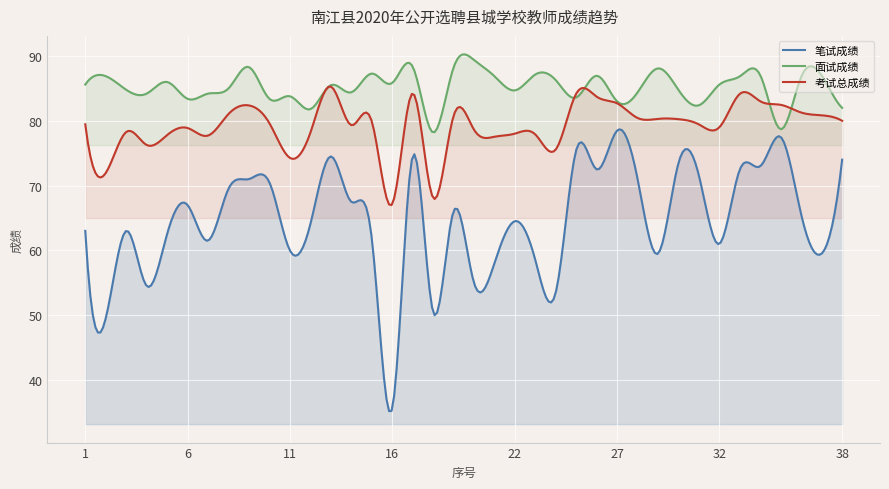

What is the approximate value of 笔试成绩 at 8?

69.5